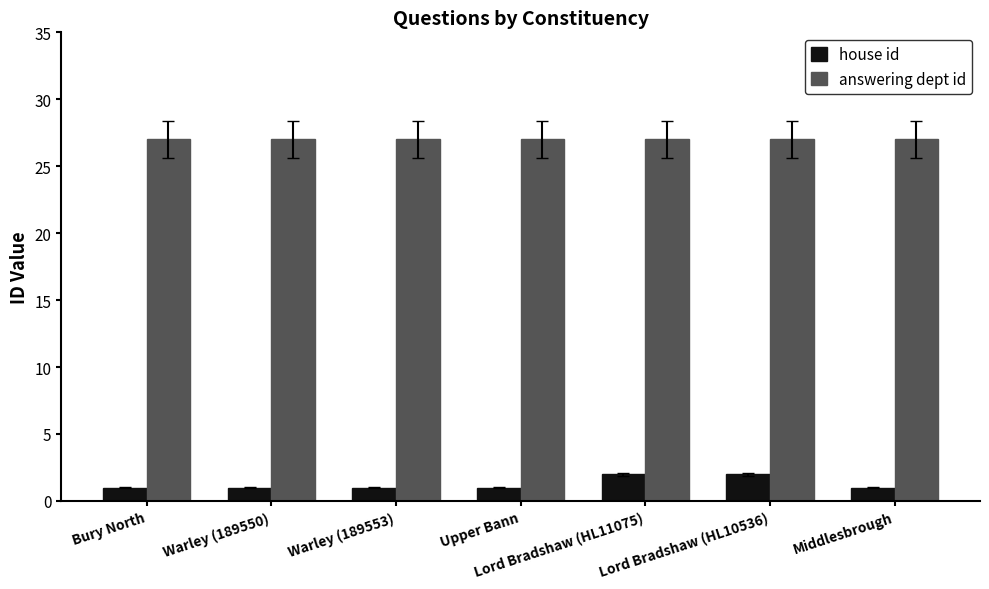

What is the difference between the highest and lowest values at Lord Bradshaw (HL11075)?

25